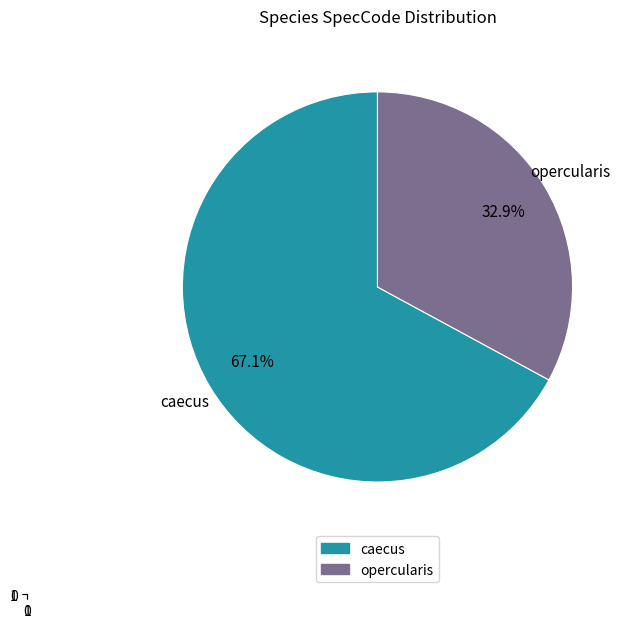

Which slice is the smallest?

opercularis